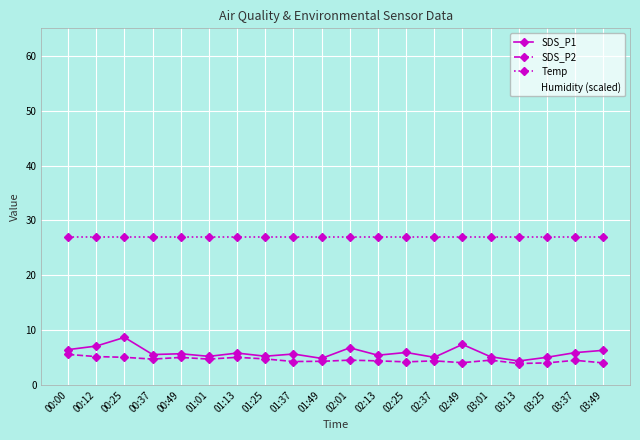

Rank the series by their maximum value, from lowest to highest.

SDS_P2, SDS_P1, Temp, Humidity (scaled)